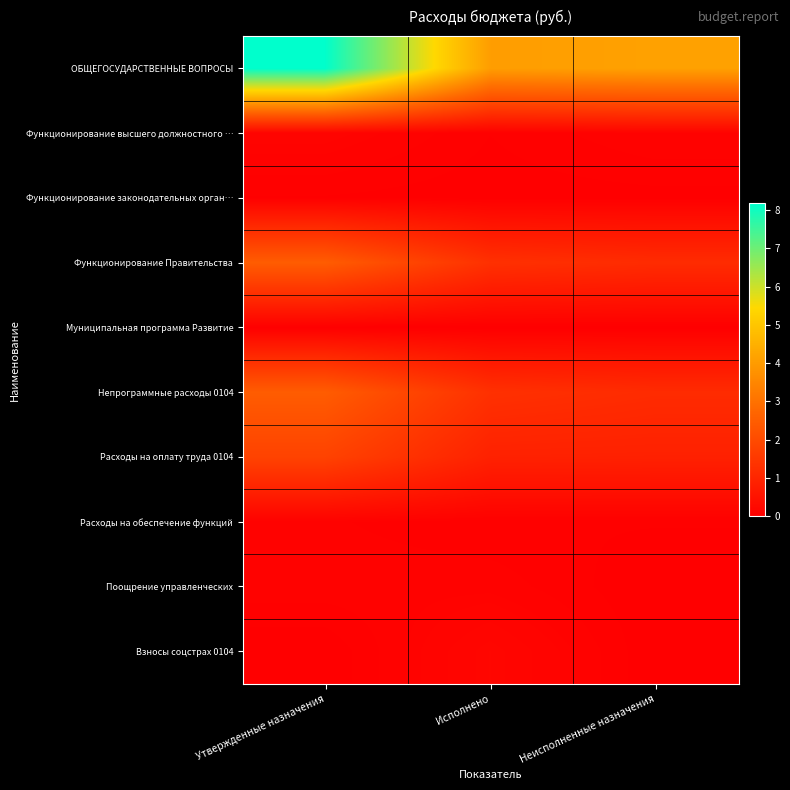

Reading left to right, what are all the values shown in this chart?

ОБЩЕГОСУДАРСТВЕННЫЕ ВОПРОСЫ: Утвержденные назначения=81745351.8	Исполнено=40455417.4	Неисполненные назначения=41289934.4
Функционирование высшего должностного …: Утвержденные назначения=1282418.9	Исполнено=326650.0	Неисполненные назначения=955768.9
Функционирование законодательных орган…: Утвержденные назначения=289100.0	Исполнено=107311.2	Неисполненные назначения=181788.8
Функционирование Правительства: Утвержденные назначения=24774493.0	Исполнено=13054248.9	Неисполненные назначения=11720244.1
Муниципальная программа Развитие: Утвержденные назначения=83000.0	Исполнено=0.0	Неисполненные назначения=83000.0
Непрограммные расходы 0104: Утвержденные назначения=24691493.0	Исполнено=13054248.9	Неисполненные назначения=11637244.1
Расходы на оплату труда 0104: Утвержденные назначения=17879200.0	Исполнено=9016579.0	Неисполненные назначения=8862621.0
Расходы на обеспечение функций: Утвержденные назначения=695500.0	Исполнено=341894.2	Неисполненные назначения=353605.8
Поощрение управленческих: Утвержденные назначения=850493.0	Исполнено=850493.0	Неисполненные назначения=0.0
Взносы соцстрах 0104: Утвержденные назначения=0.0	Исполнено=1927385.6	Неисполненные назначения=0.0